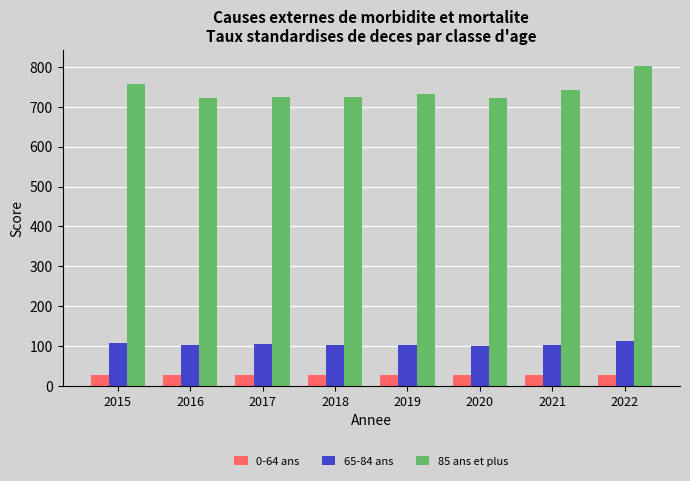

What is the sum of all 85 ans et plus values?

5930.4